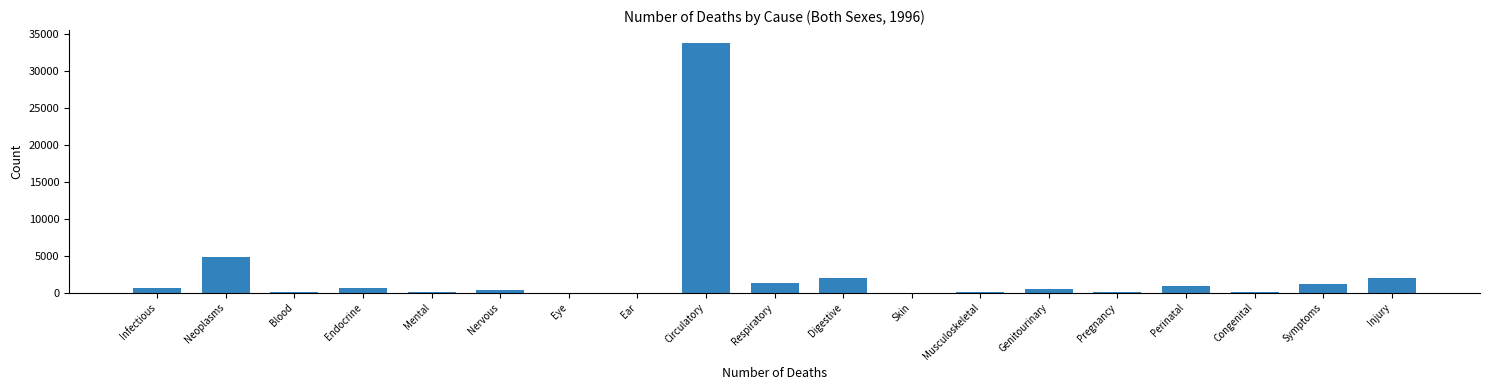

What is the greatest value displayed?

33812